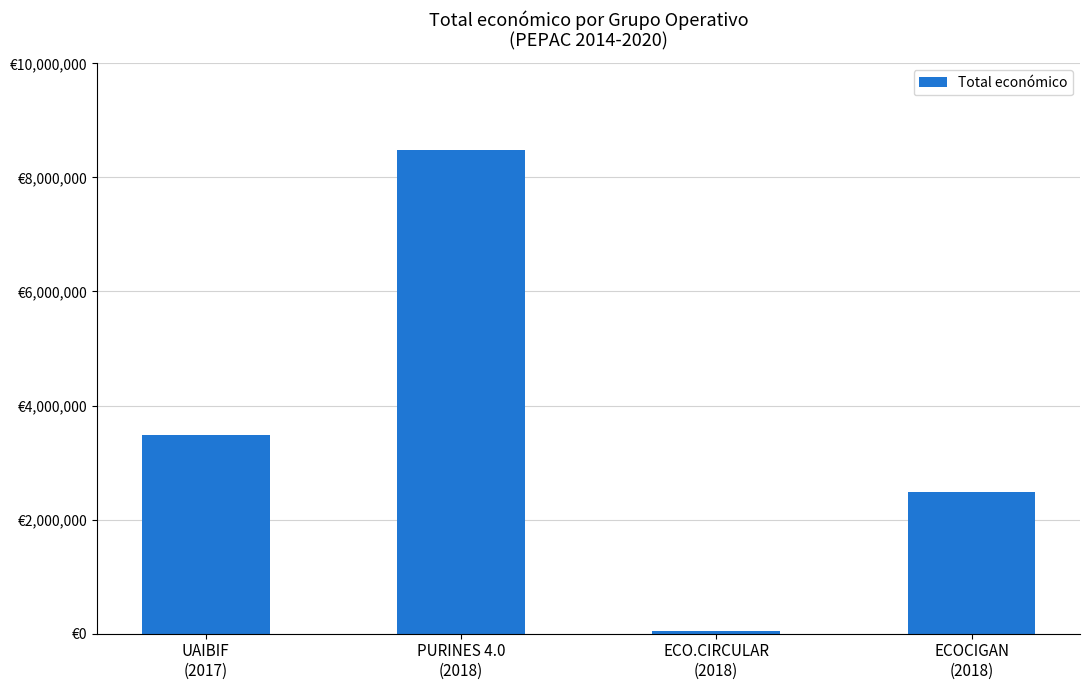

What is the value of the 3rd bar from the left?

42845